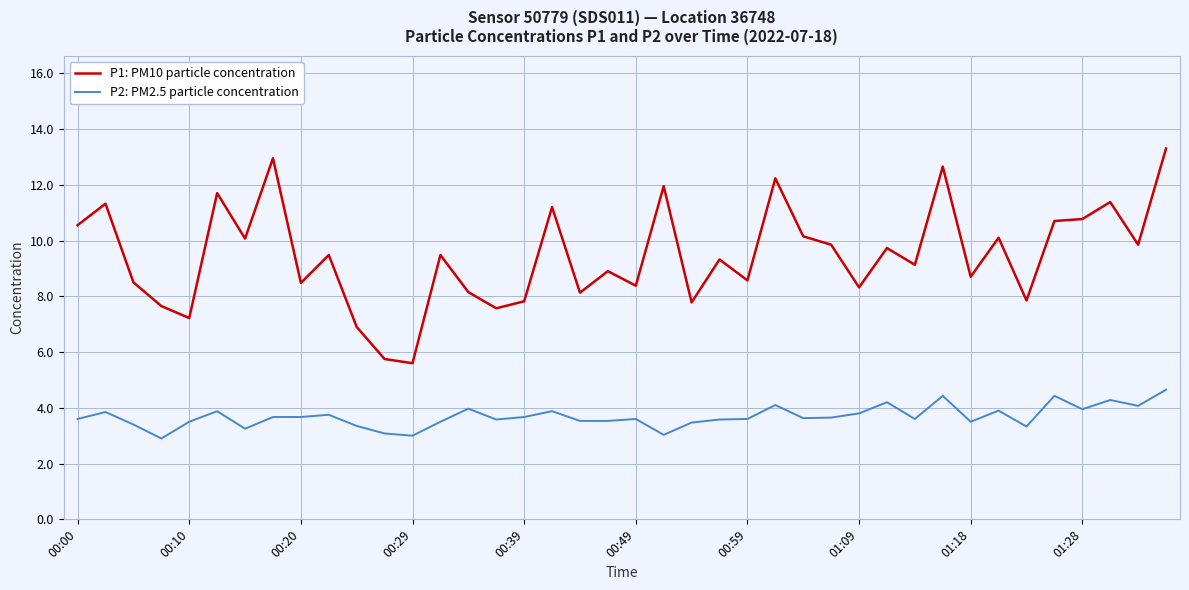

What is the difference between the maximum and minimum values in the P1: PM10 particle concentration series?

7.7